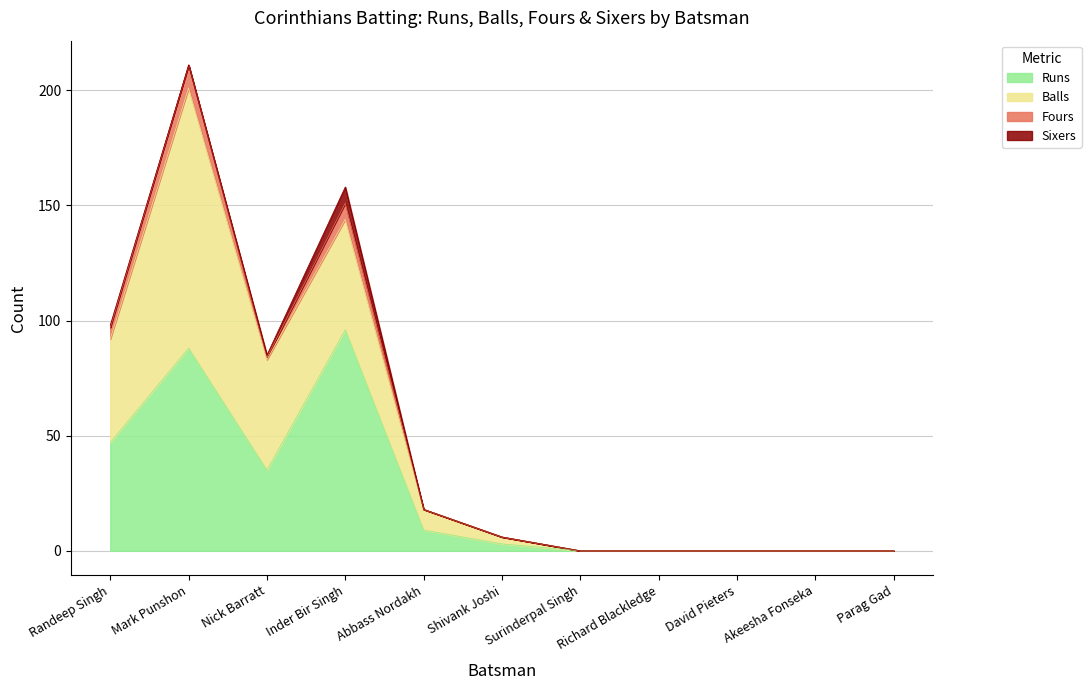

The value of Runs at Inder Bir Singh is 96. True or false?

True